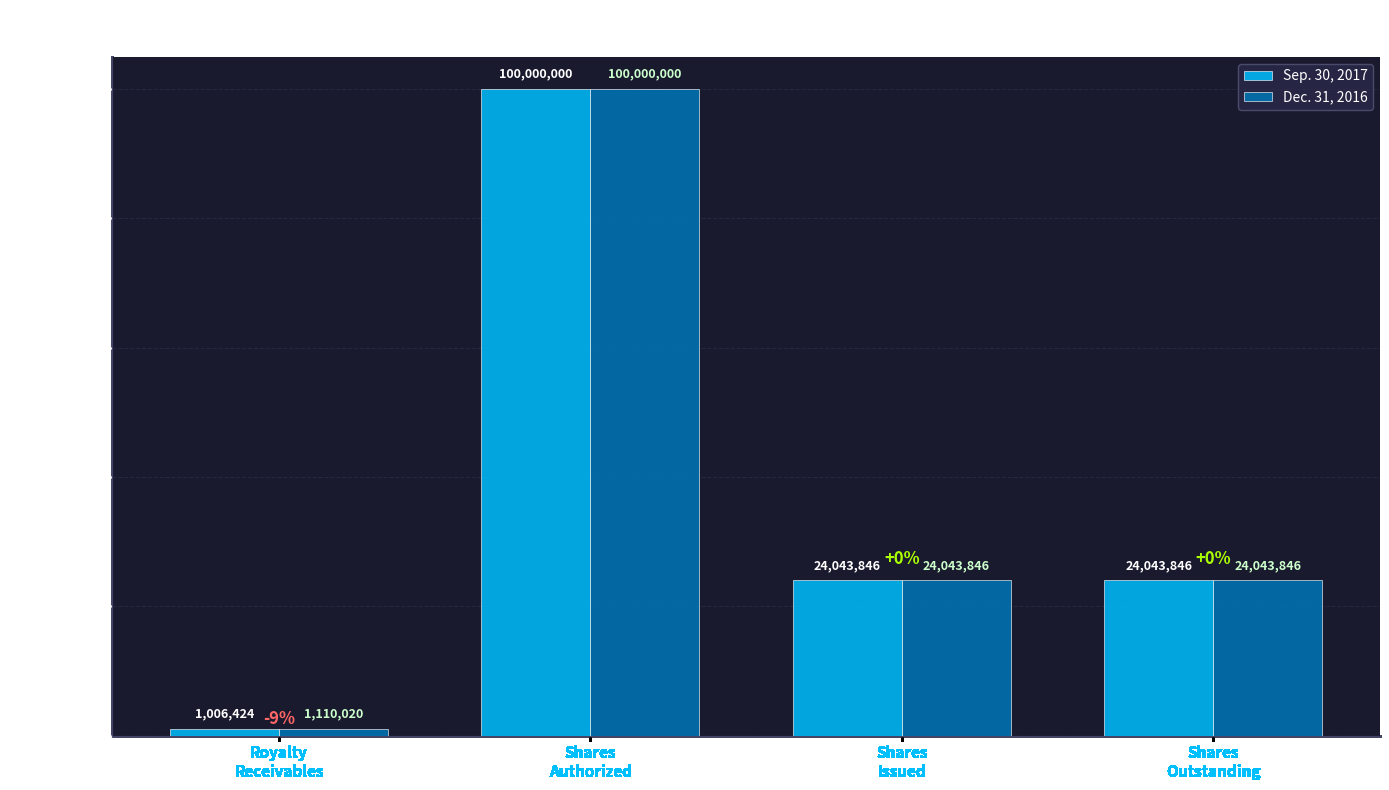

How many groups of bars are there?

4